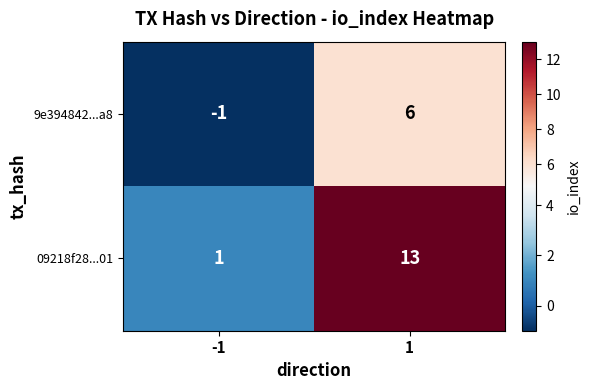

What is the total value across all series at 1?

19